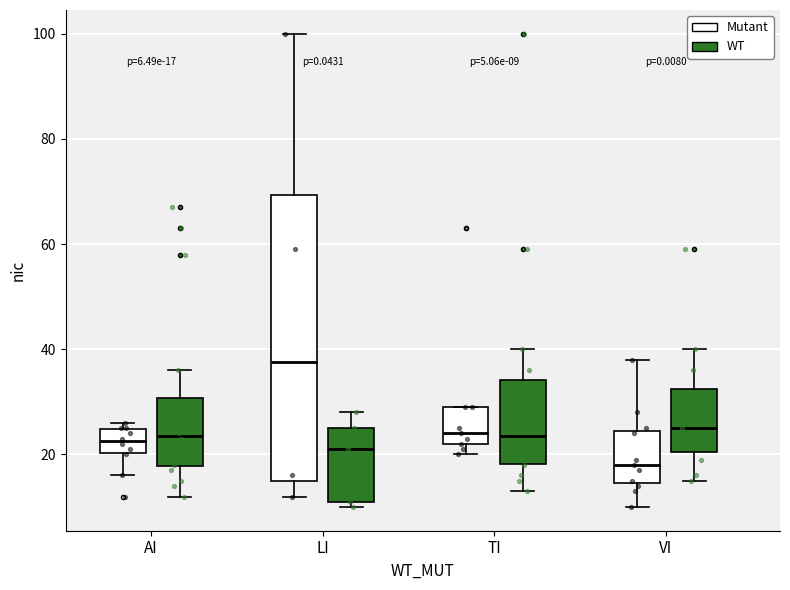

Which box is the tallest, from its lower edge to its upper edge?

LI (Mutant)